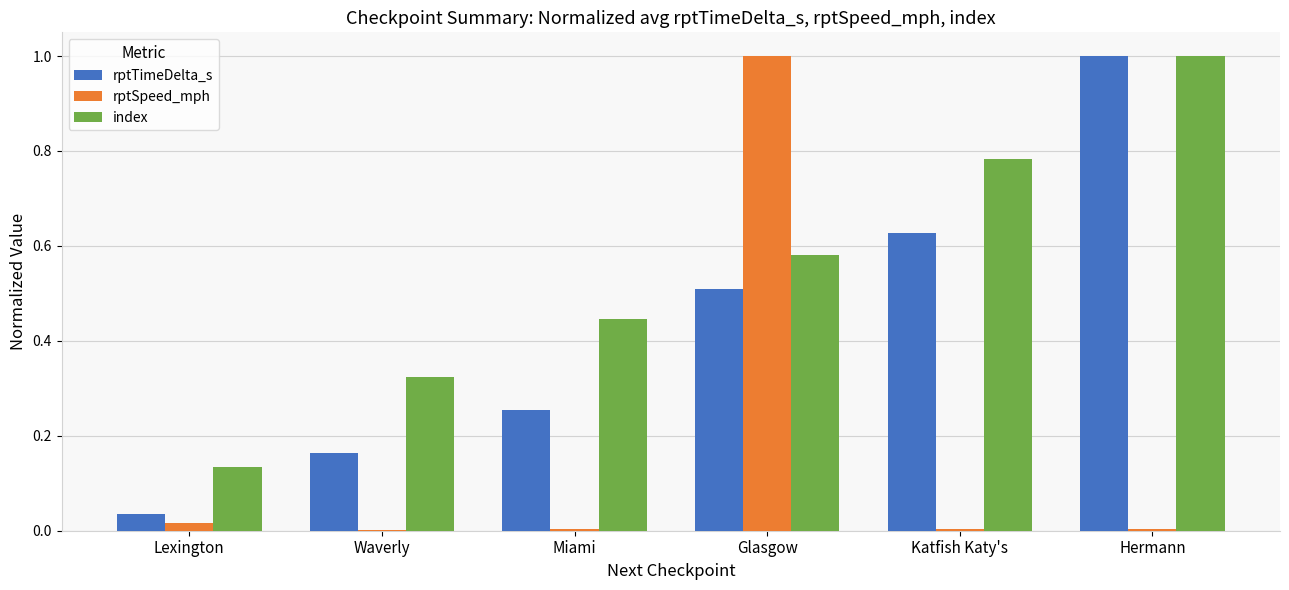

The value of rptSpeed_mph at Katfish Katy's is 0.0. True or false?

True